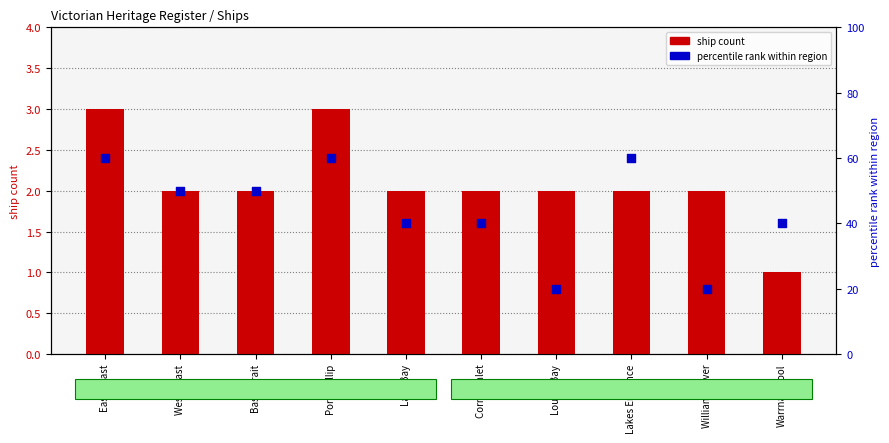

Is the value of ship count at Port Phillip greater than the value of percentile rank within region at Lakes Entrance?

No